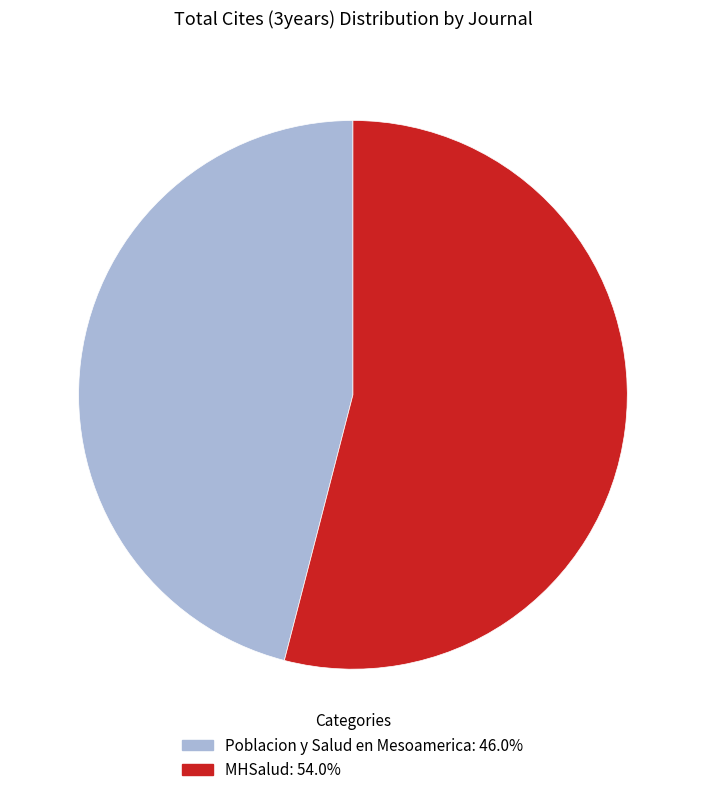

Do MHSalud: 54.0% and Poblacion y Salud en Mesoamerica: 46.0% together represent more than half of the pie?

Yes